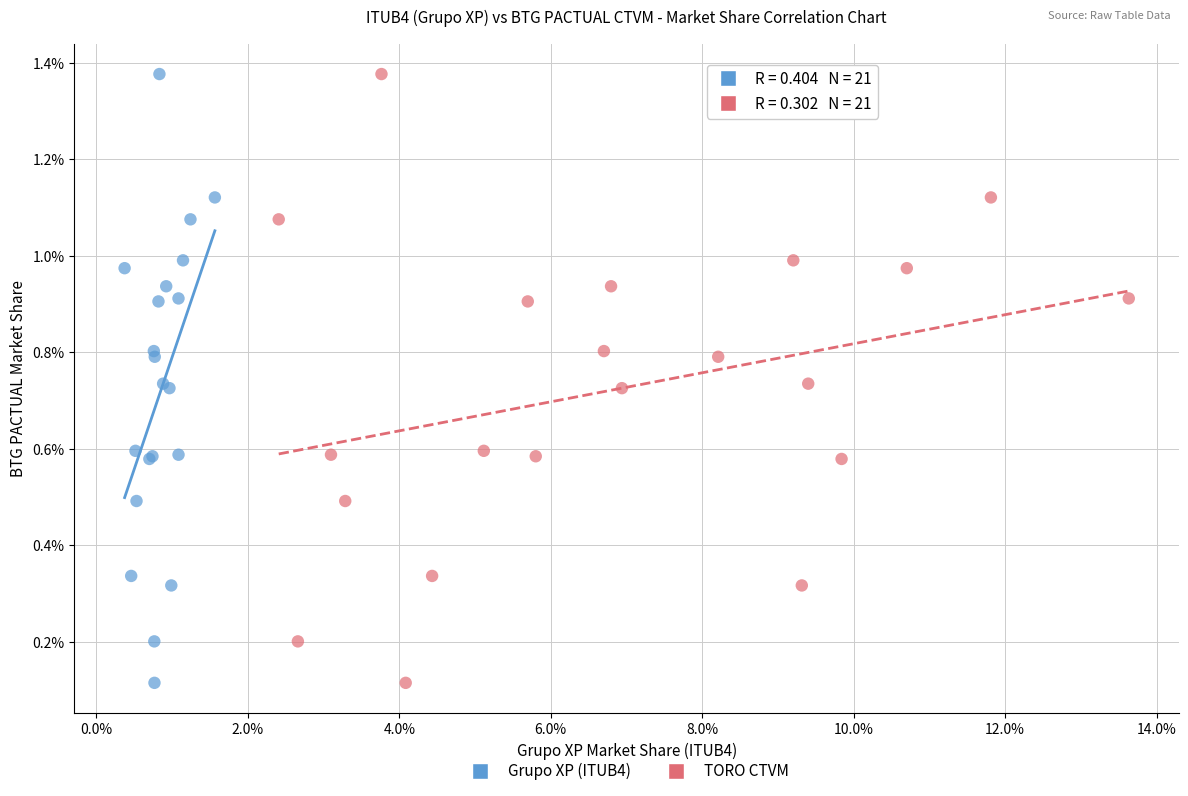

What are all the series names shown in the legend?

Grupo XP (ITUB4), TORO CTVM